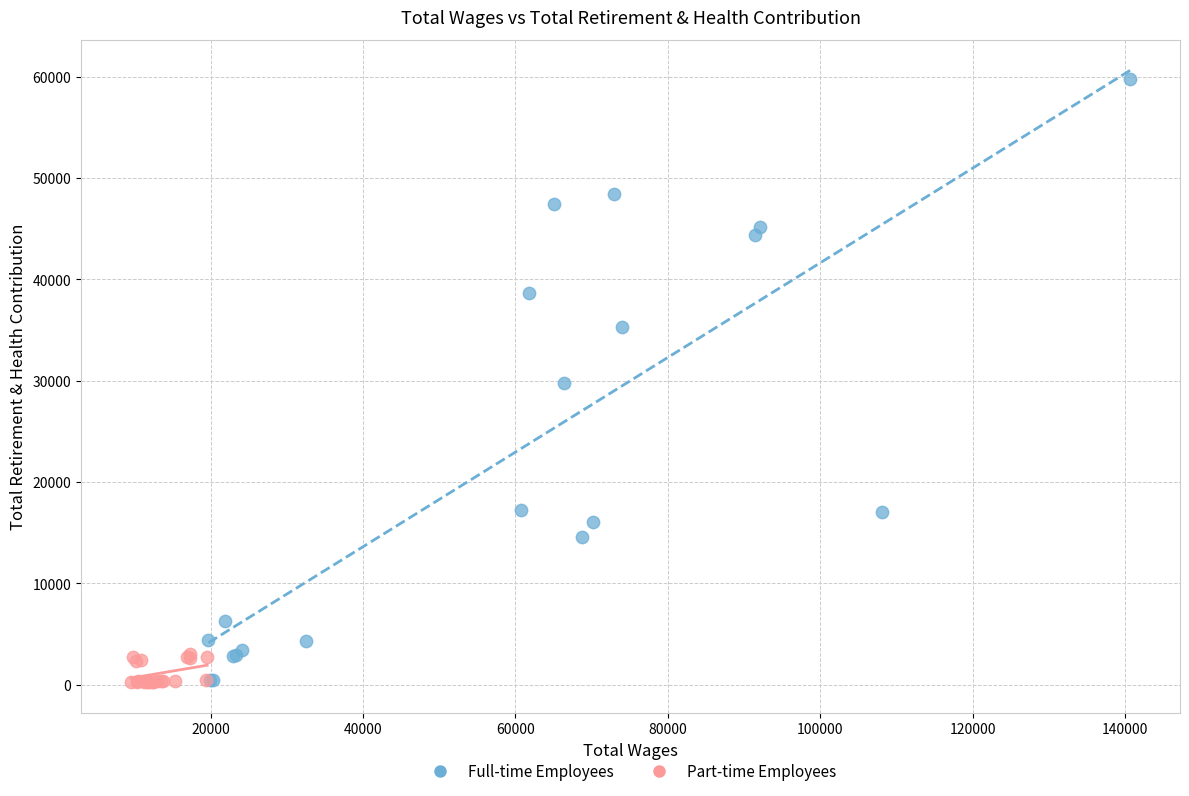

Which series reaches the maximum Y coordinate?

Full-time Employees